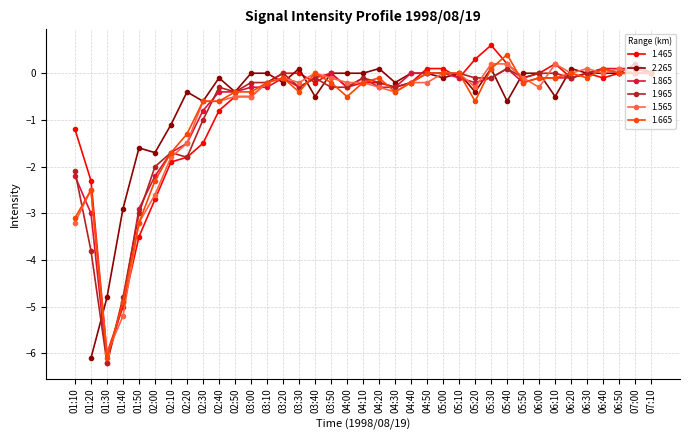

Between 01:20 and 02:20, which is larger?

02:20